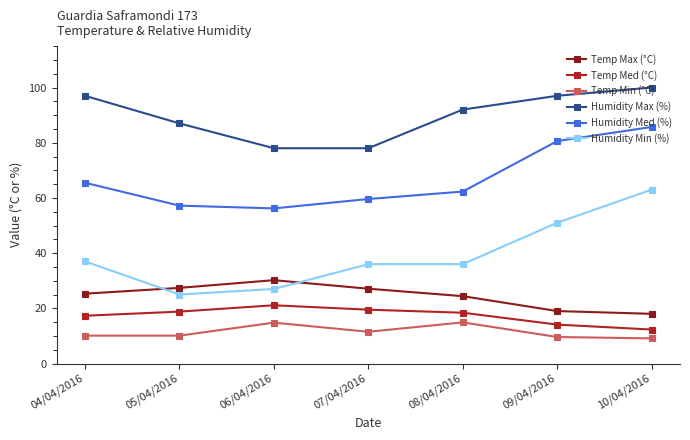

At which category does Temp Max (°C) reach its first local peak?

06/04/2016